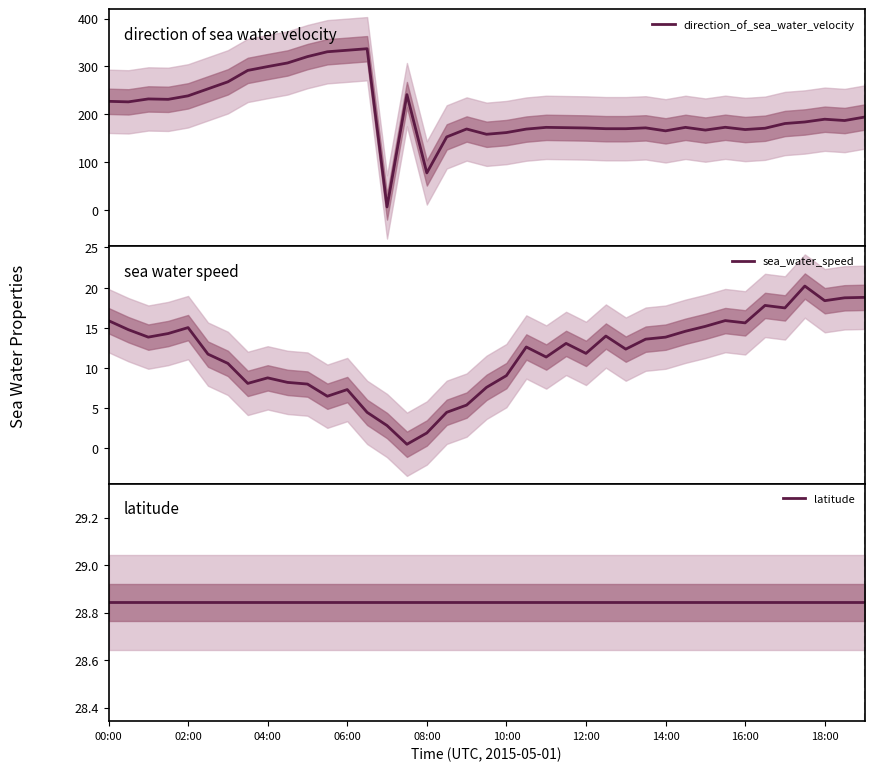

What is the highest value of the direction_of_sea_water_velocity series?

337.0